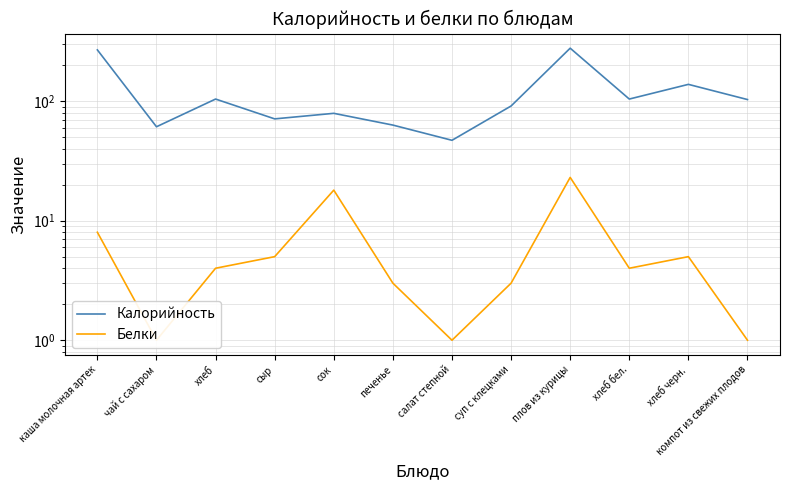

What is the approximate value of Калорийность at компот из свежих плодов, to the nearest 10?

100